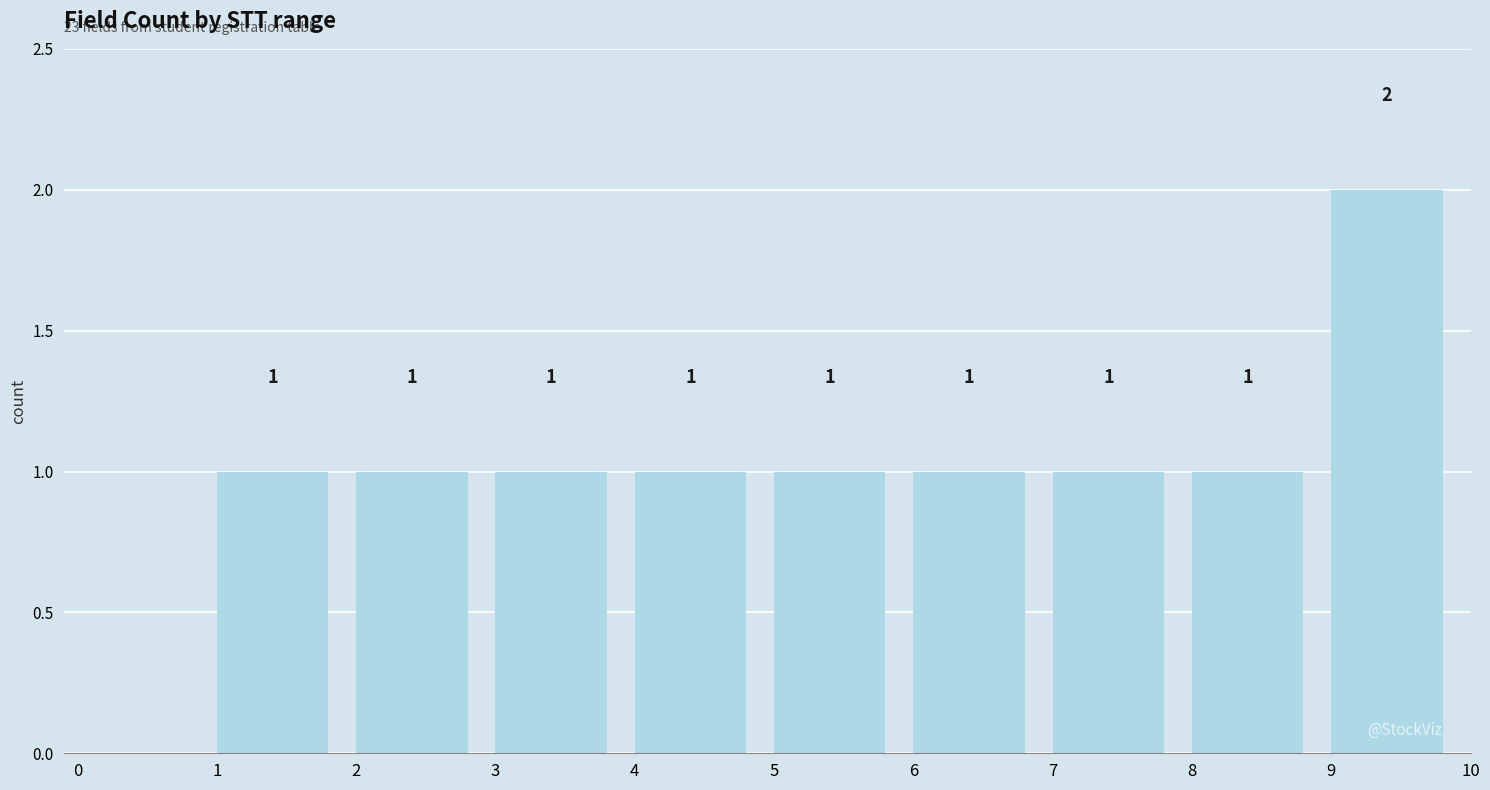

Which range on the x-axis has the tallest bar?

9 to 10